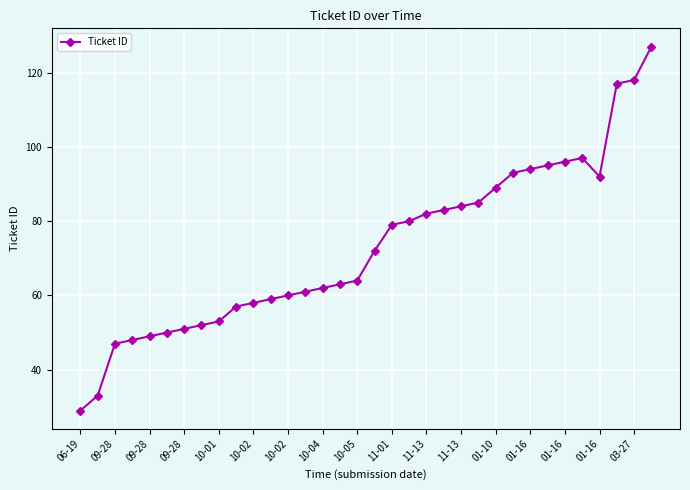

What is the greatest value displayed?

127